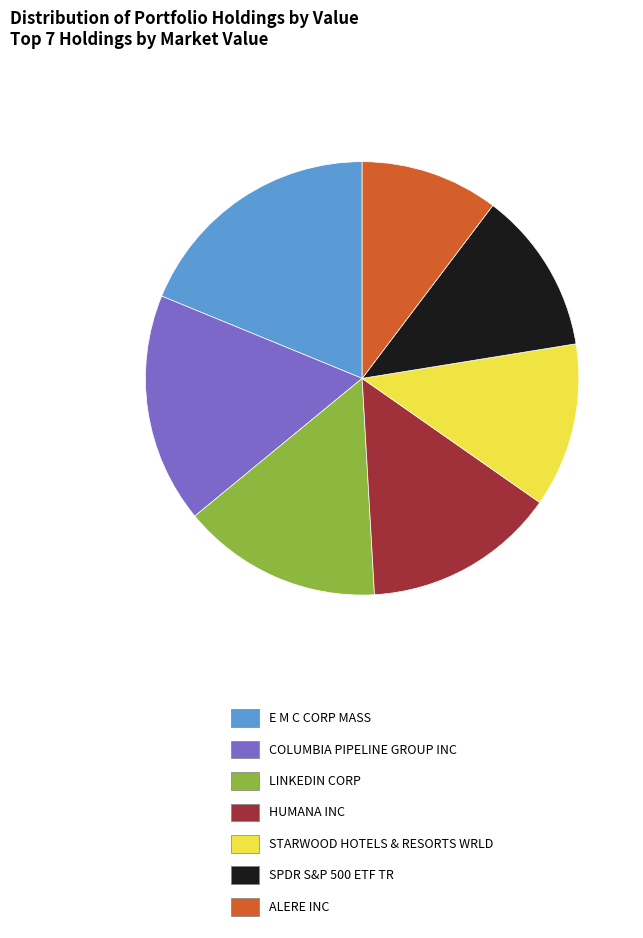

Is it true that LINKEDIN CORP is 5% of the pie?

False